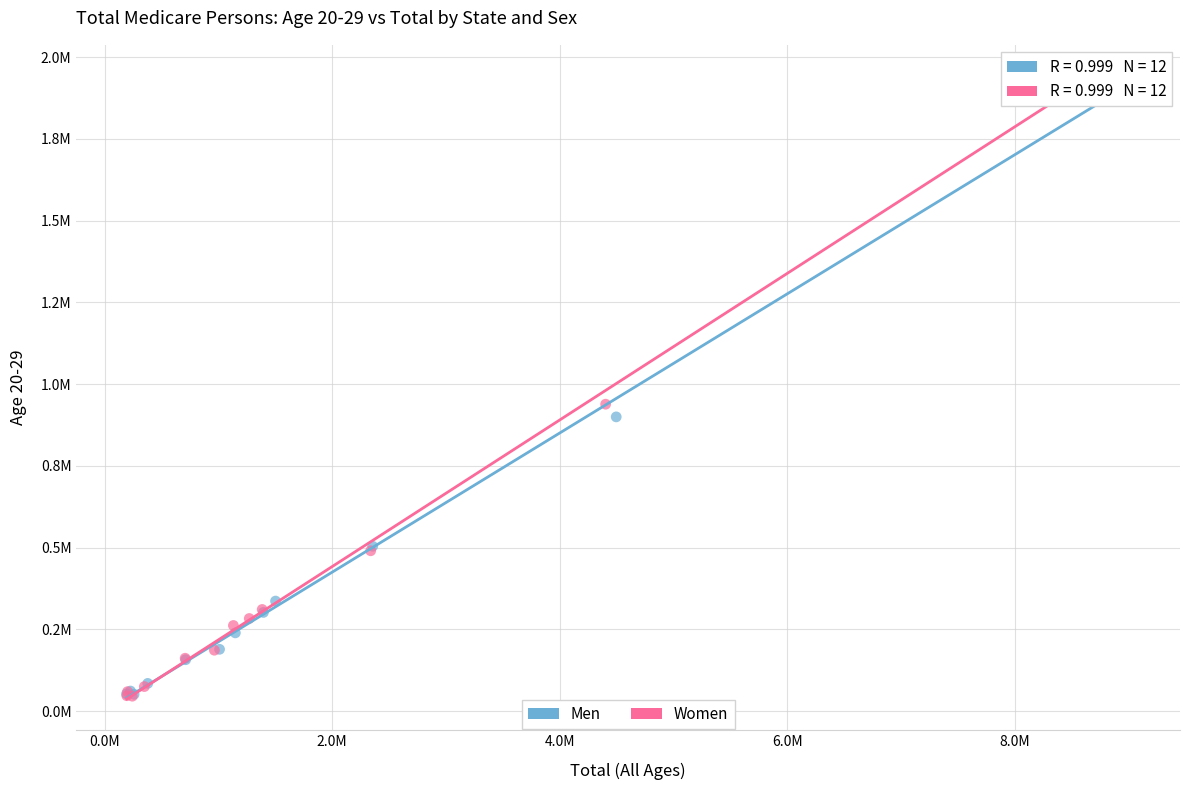

What are all the series names shown in the legend?

Men, Women